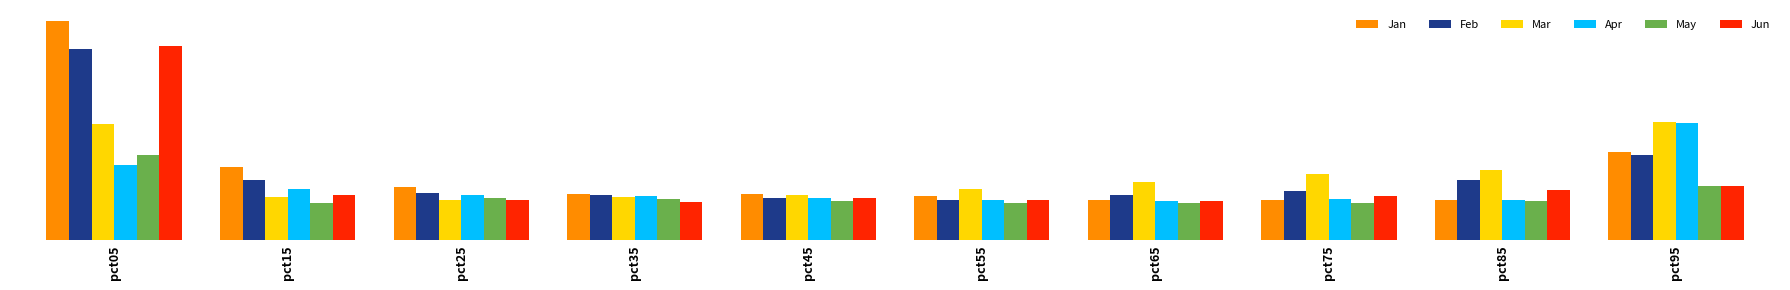

What is the value of the Mar bar at the 10th from the left?

1.1